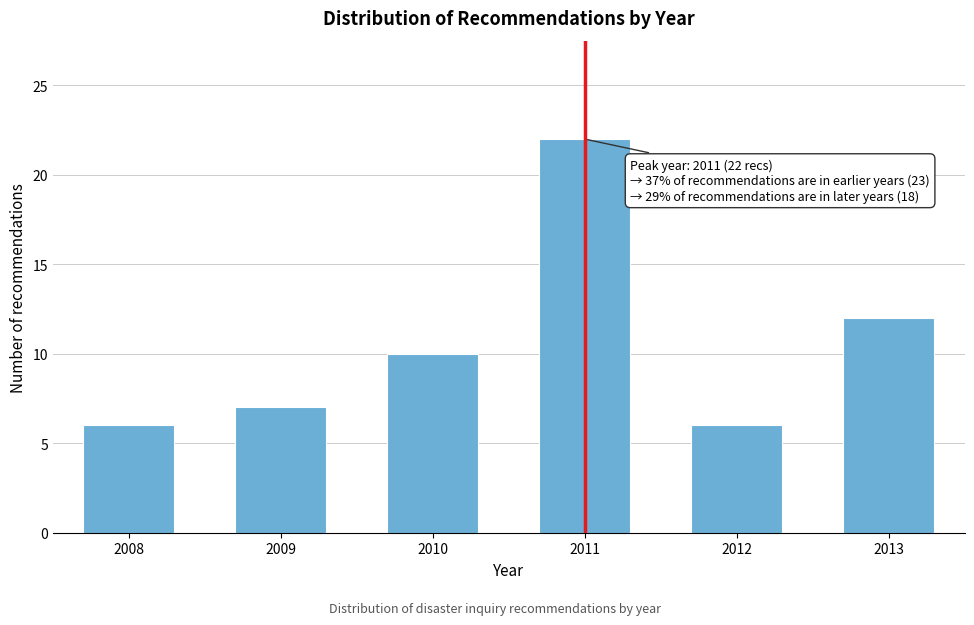

Reading right to left, what are all the values shown in this chart?

12	6	22	10	7	6